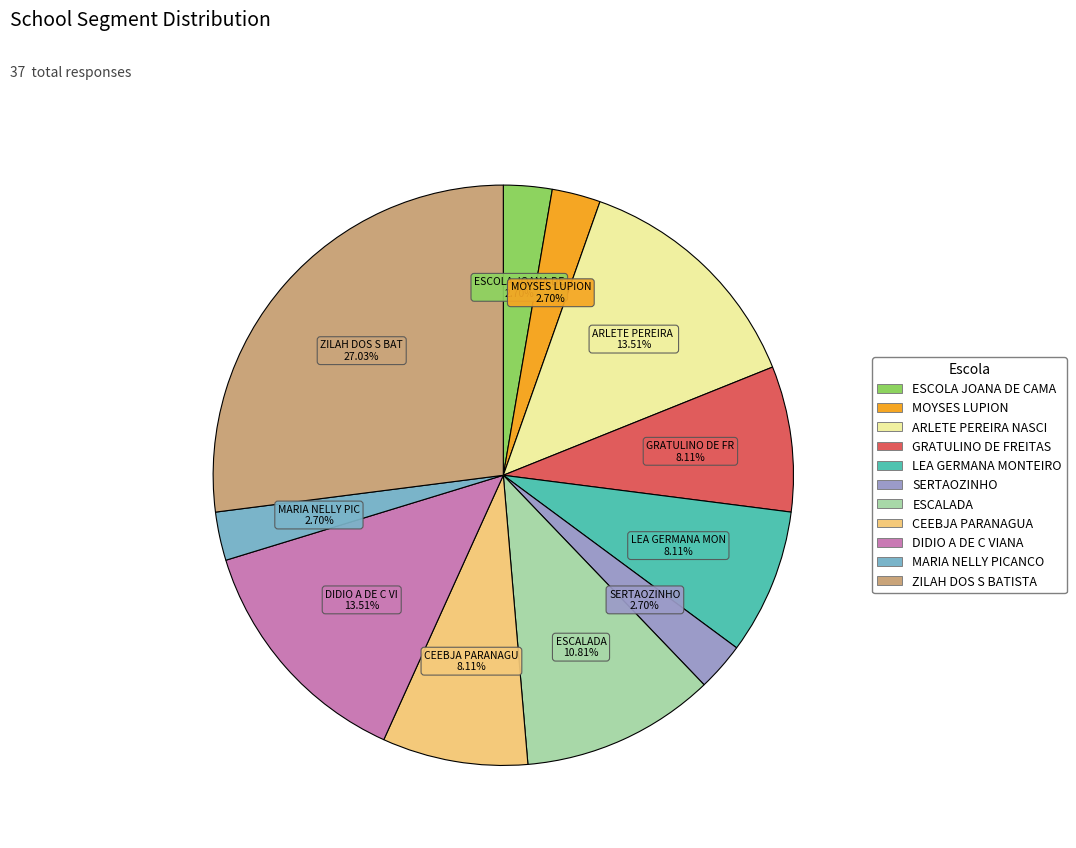

To the nearest percent, what is the difference between the largest and smallest slice percentages?

24%